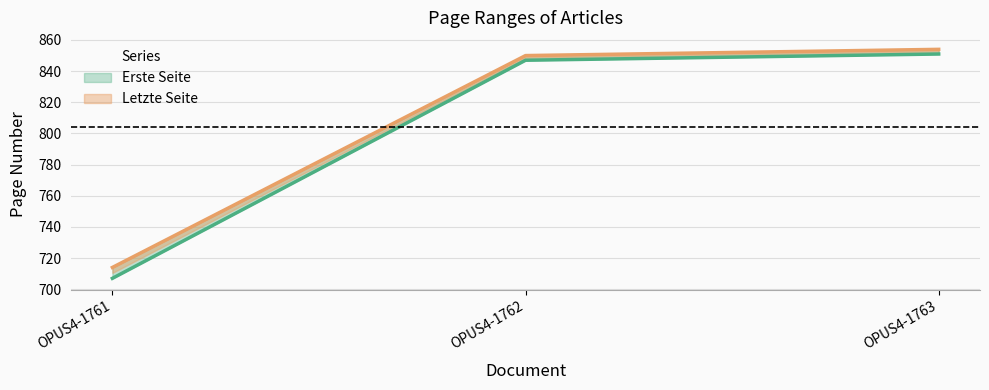

List the series in order of their overall mean, highest first.

Letzte Seite, Erste Seite